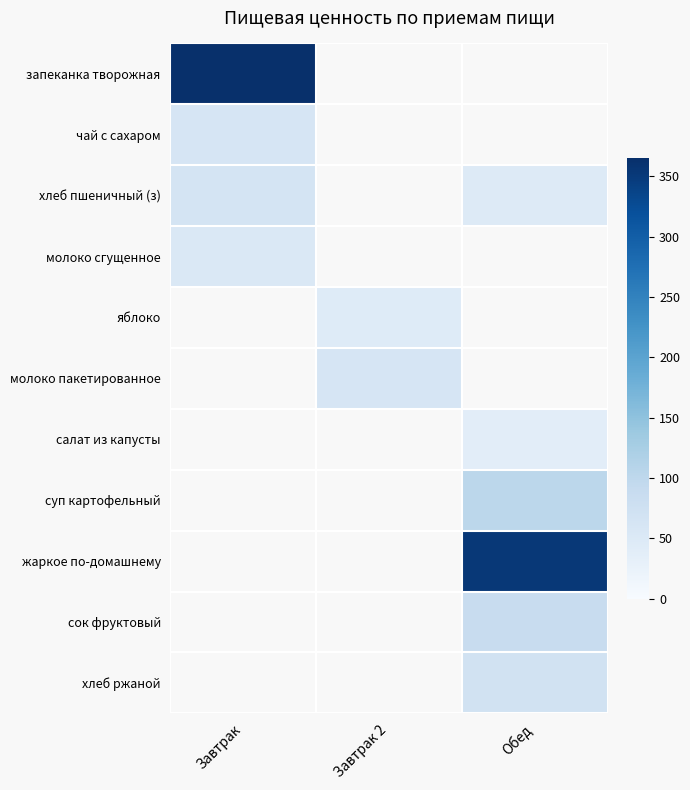

What value does the хлеб пшеничный (з) series have at Обед?

46.0